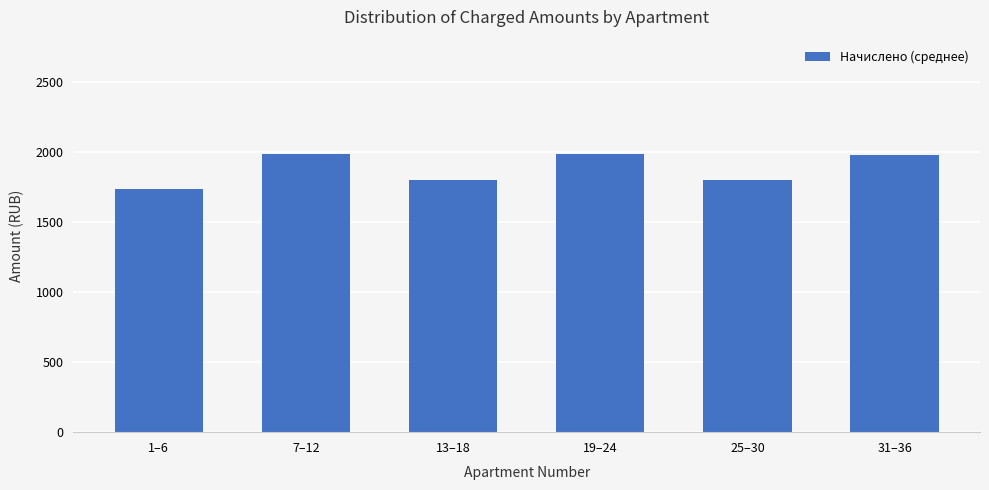

What is the ratio of the value at 25–30 to the value at 7–12?

0.9